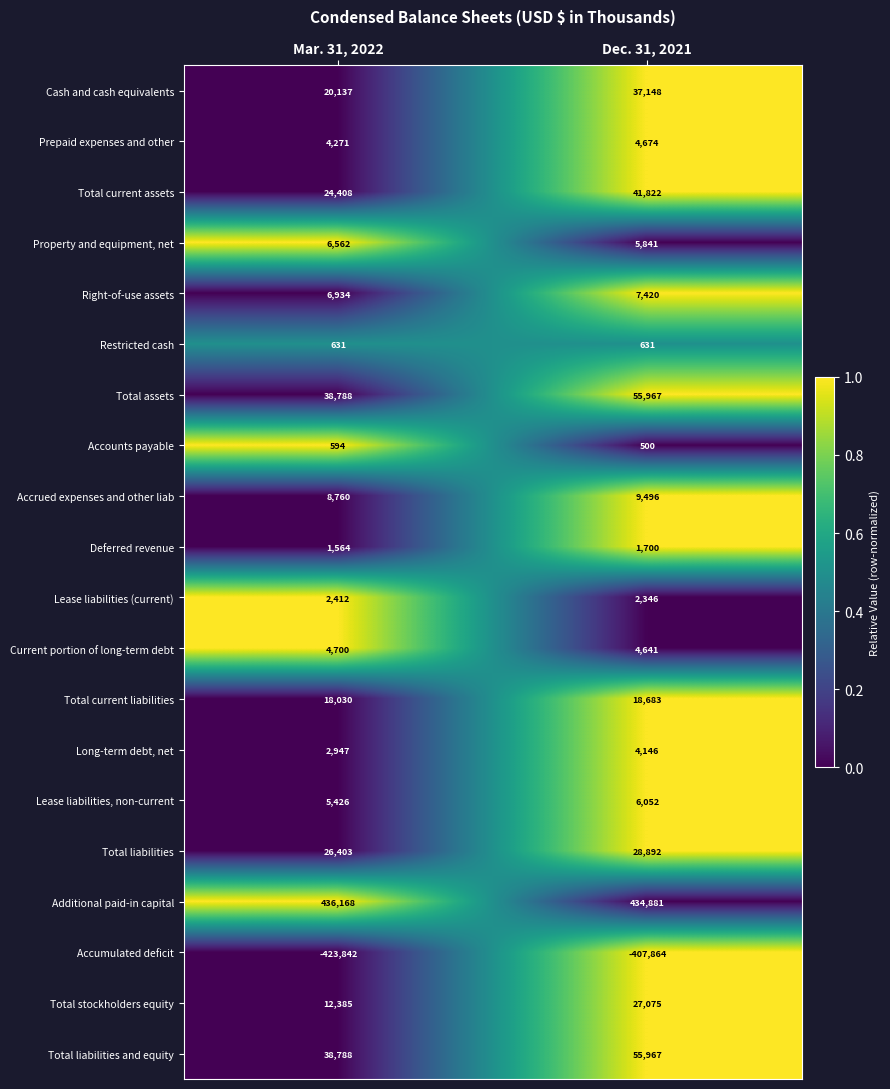

Is it true that Cash and cash equivalents equals 11852 at Mar. 31, 2022?

False